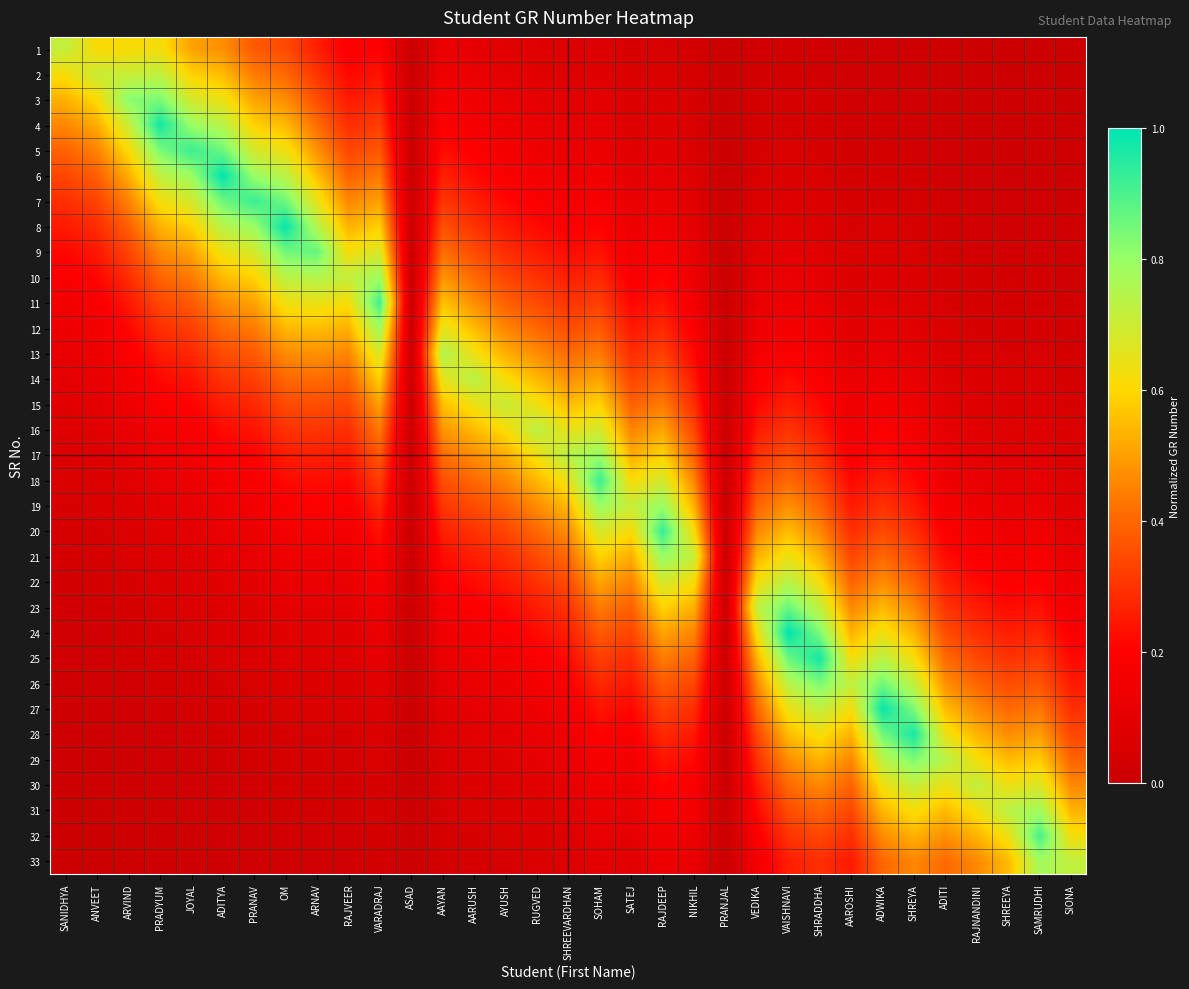

Rank the series by their maximum value, from lowest to highest.

15, 1, 2, 30, 16, 14, 22, 13, 31, 33, 10, 12, 17, 19, 21, 29, 3, 26, 23, 9, 32, 11, 5, 7, 18, 20, 28, 25, 4, 27, 8, 6, 24